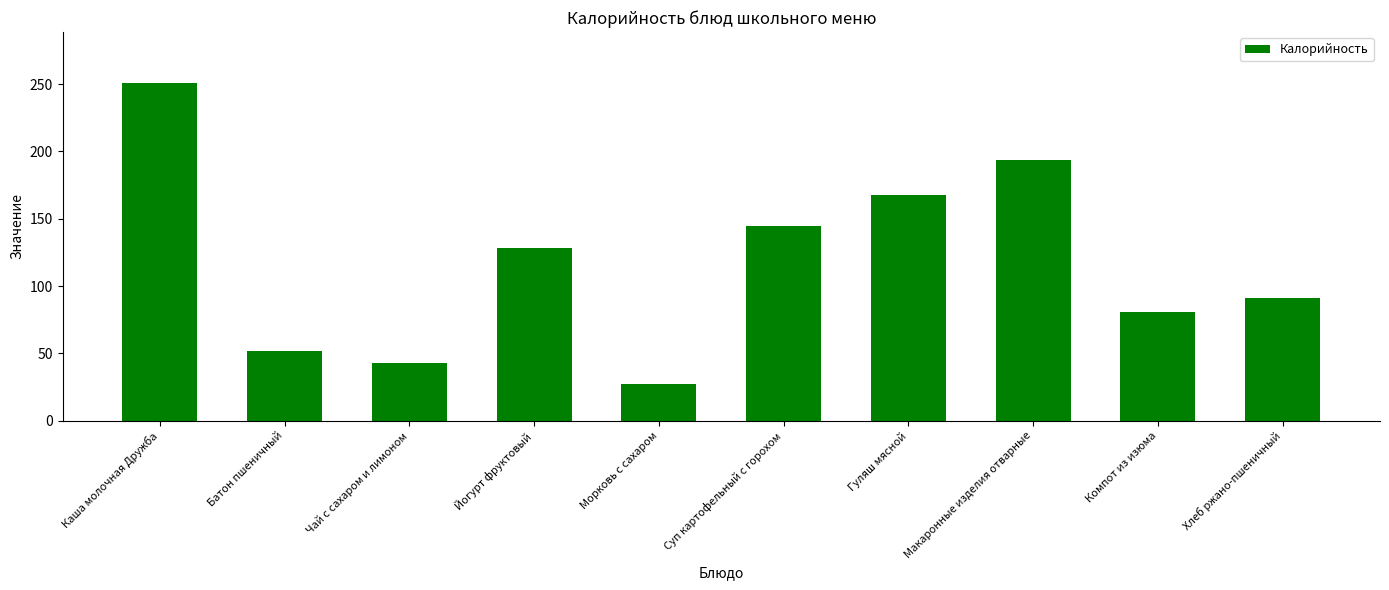

Rank the categories by value from highest to lowest.

Каша молочная Дружба, Макаронные изделия отварные, Гуляш мясной, Суп картофельный с горохом, Йогурт фруктовый, Хлеб ржано-пшеничный, Компот из изюма, Батон пшеничный, Чай с сахаром и лимоном, Морковь с сахаром